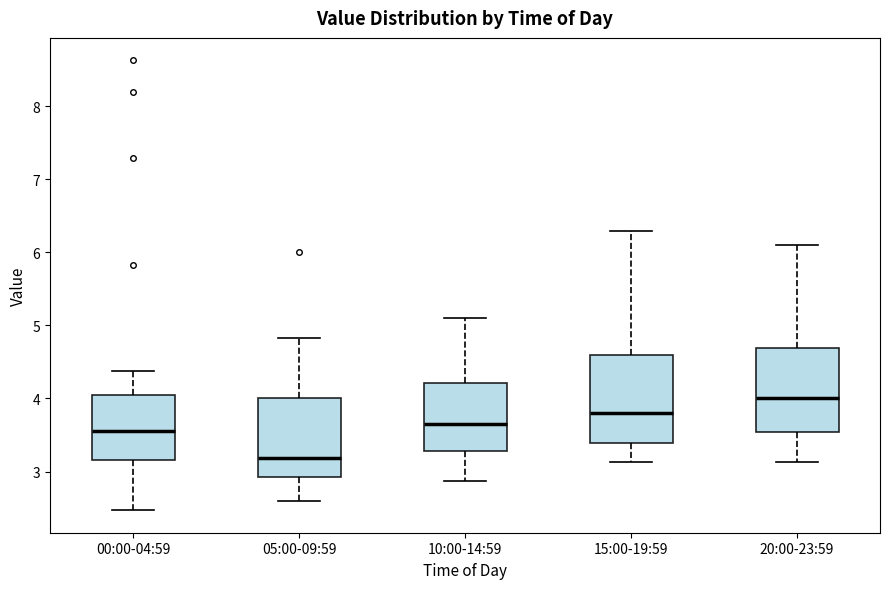

Which box has the highest median line?

20:00-23:59